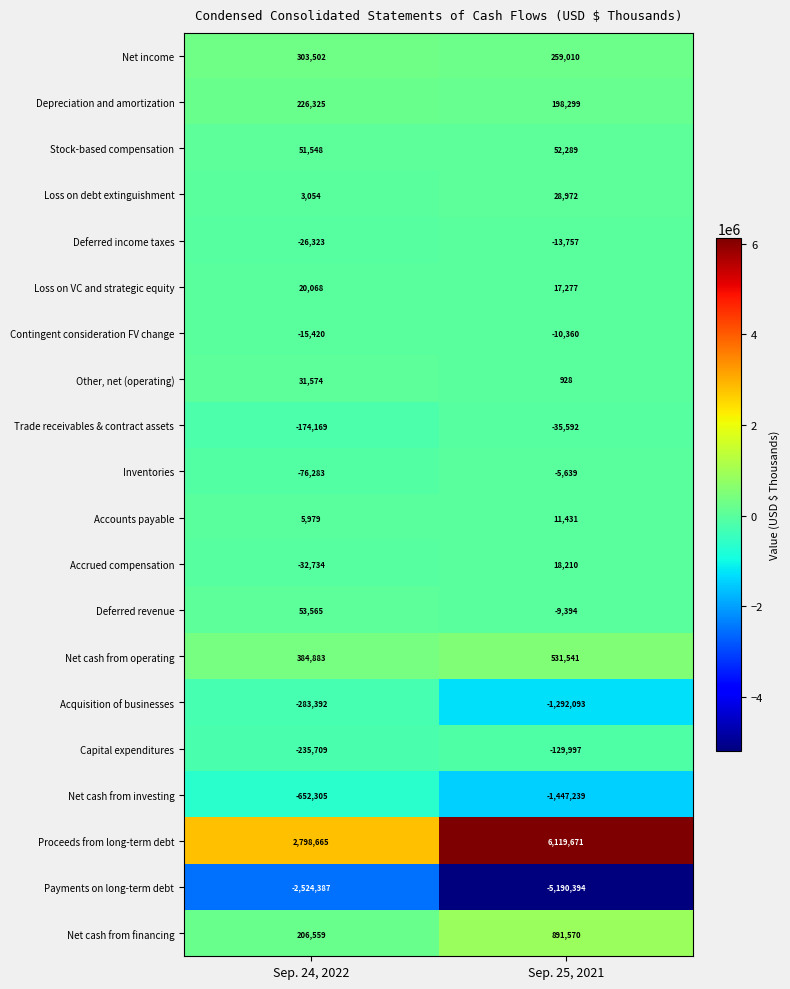

What is the difference between the maximum and minimum values in the Loss on VC and strategic equity series?

2791